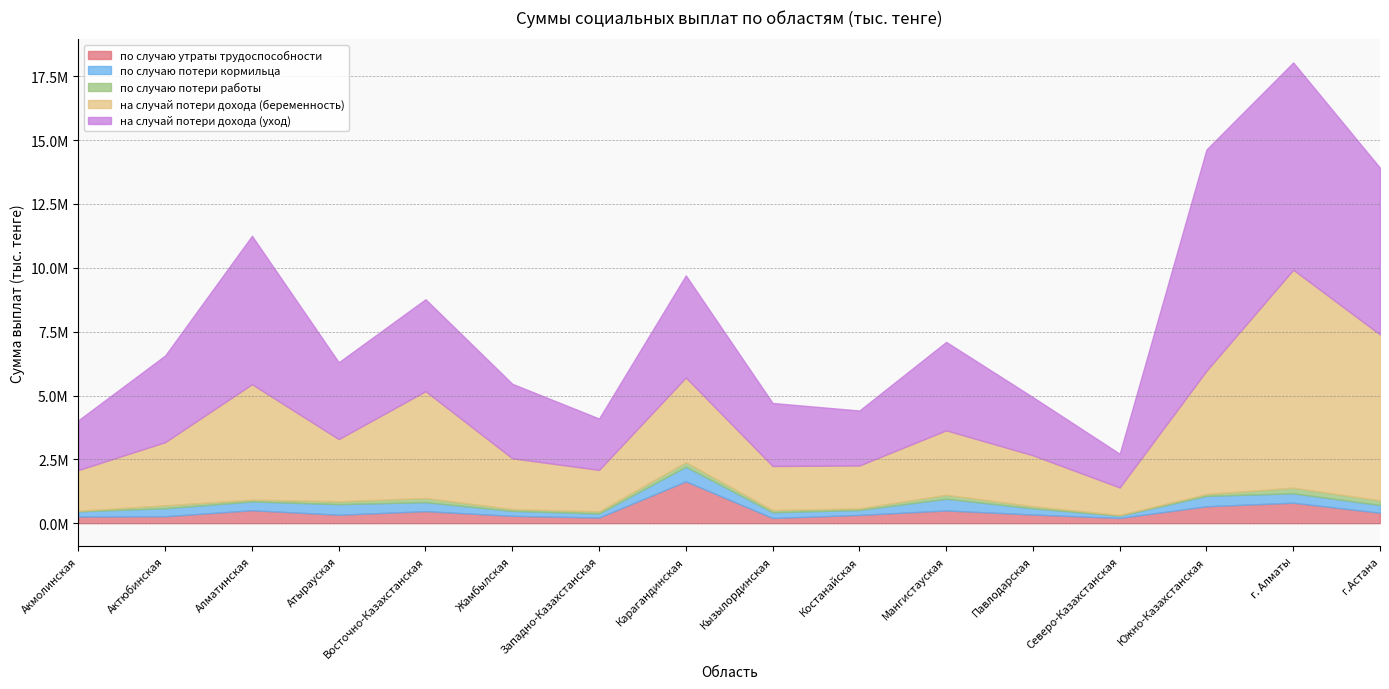

How many lines are shown in the chart?

5